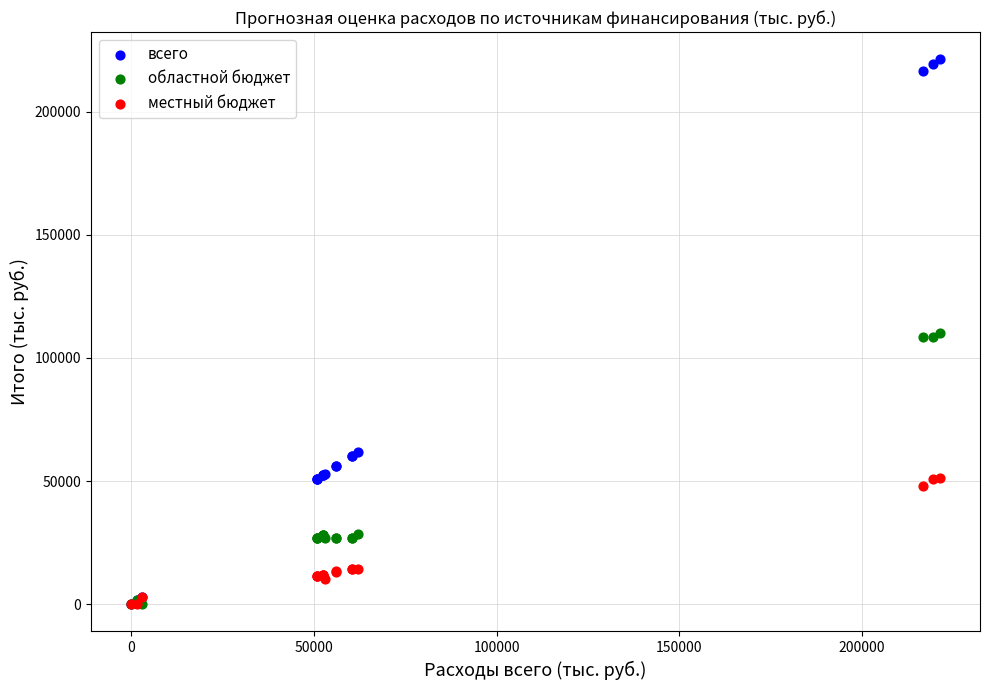

What are all the series names shown in the legend?

всего, областной бюджет, местный бюджет